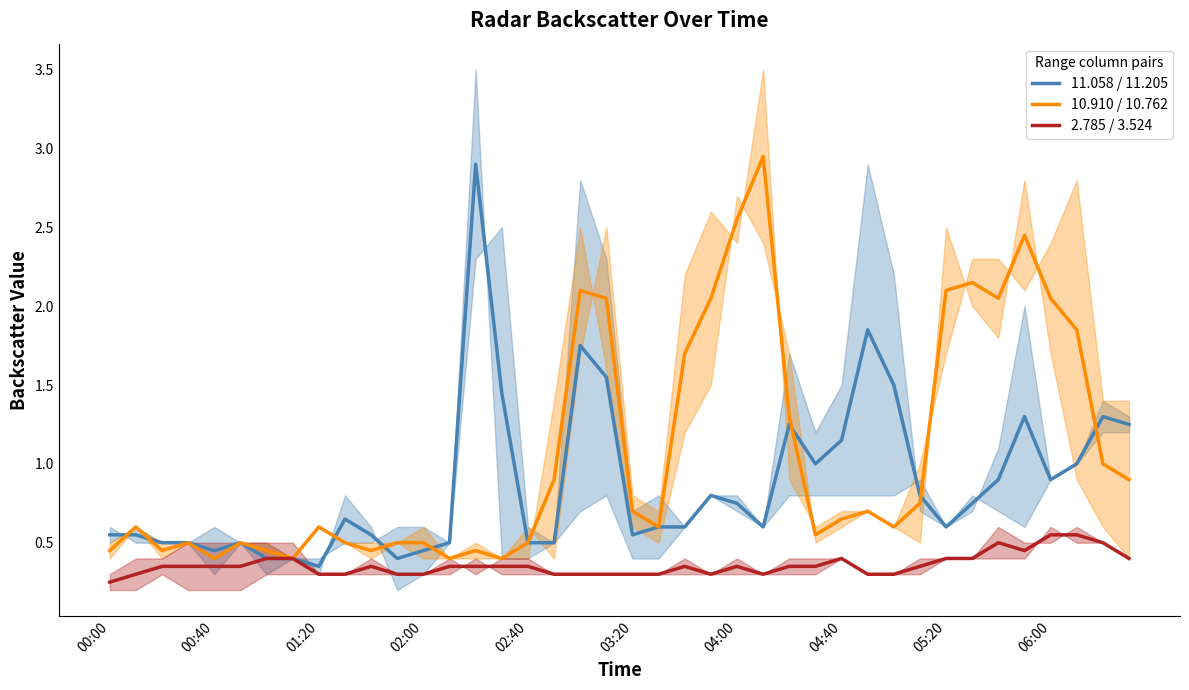

Rank the series by their maximum value, from lowest to highest.

2.785 / 3.524, 11.058 / 11.205, 10.910 / 10.762